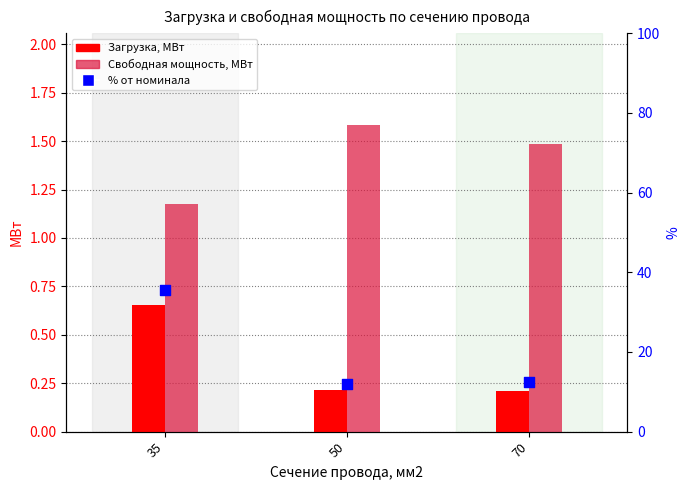

What are all the series names shown in the legend?

Загрузка, МВт, Свободная мощность, МВт, % от номинала